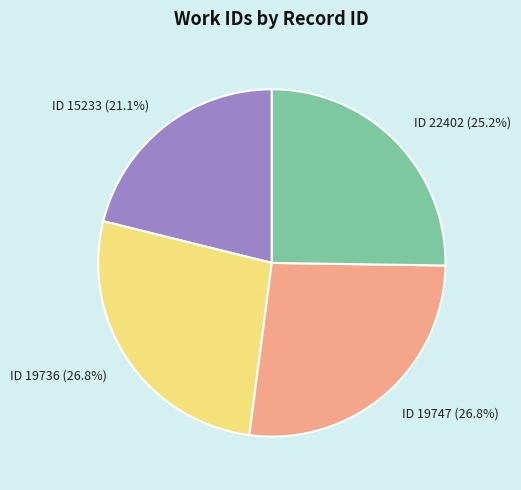

To the nearest percent, what is the difference between the largest and smallest slice percentages?

6%